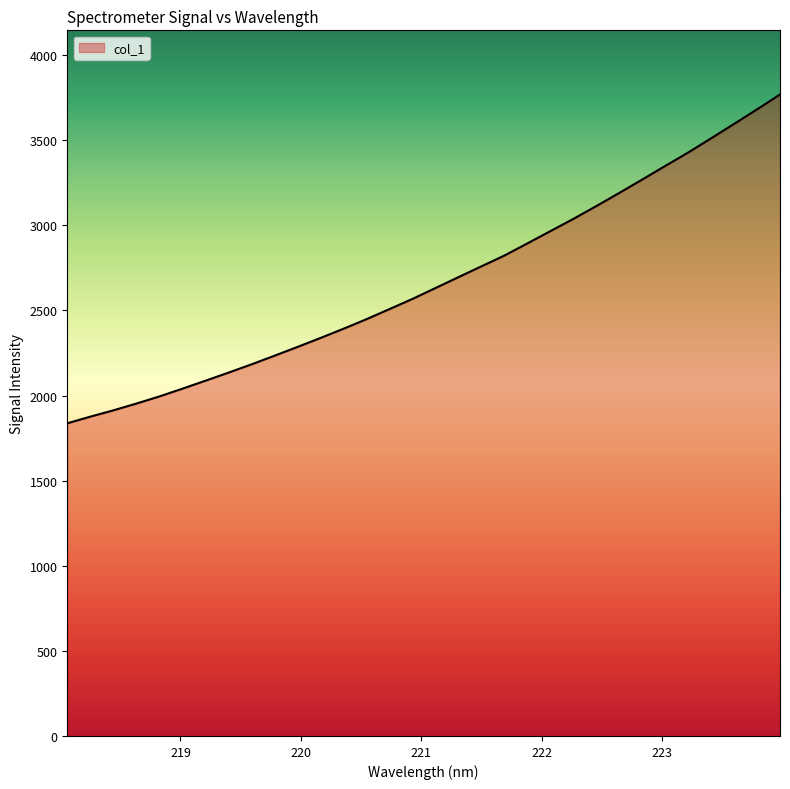

How many series are shown in this chart?

1